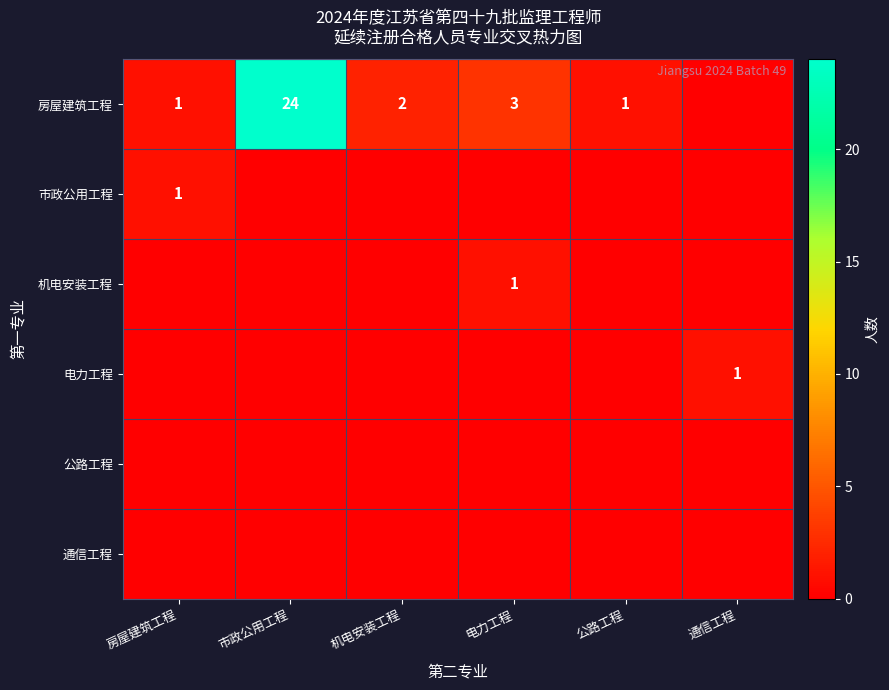

Rank the series at 市政公用工程 from highest to lowest value.

房屋建筑工程, 市政公用工程, 机电安装工程, 电力工程, 公路工程, 通信工程